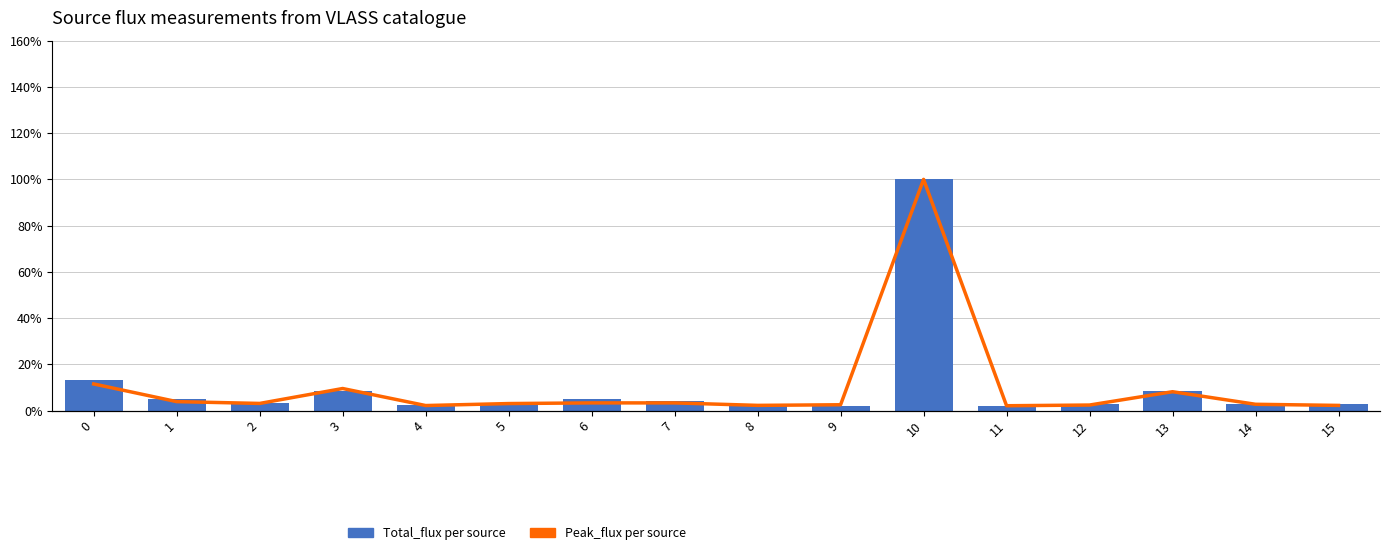

Which series has the largest total across all categories?

Total_flux per source